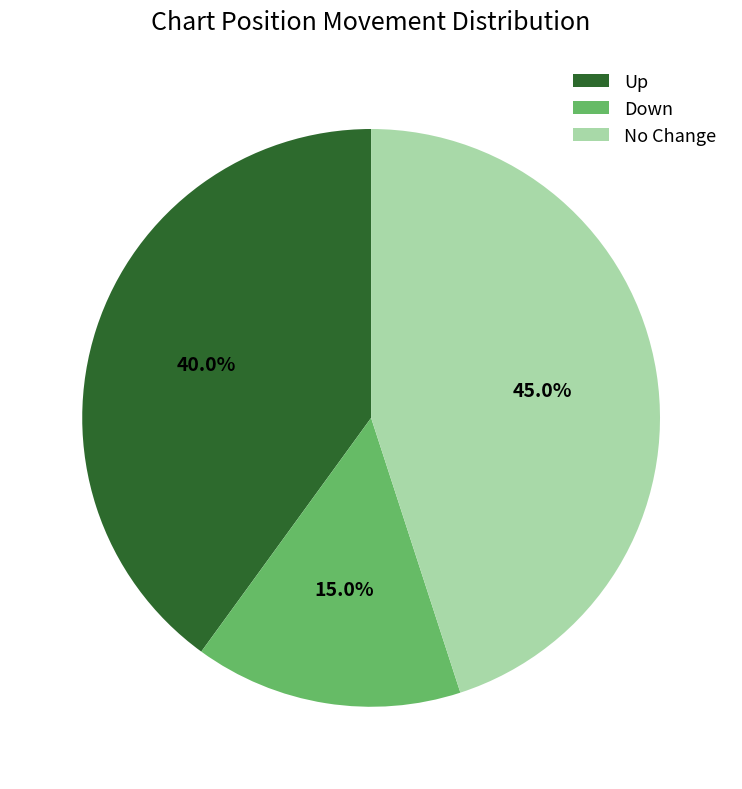

What is the ratio of the value at Down to the value at No Change?

0.3